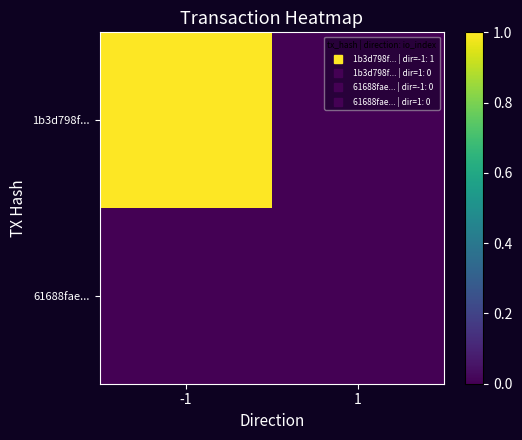

Which series changed the most between -1 and 1?

1b3d798f...